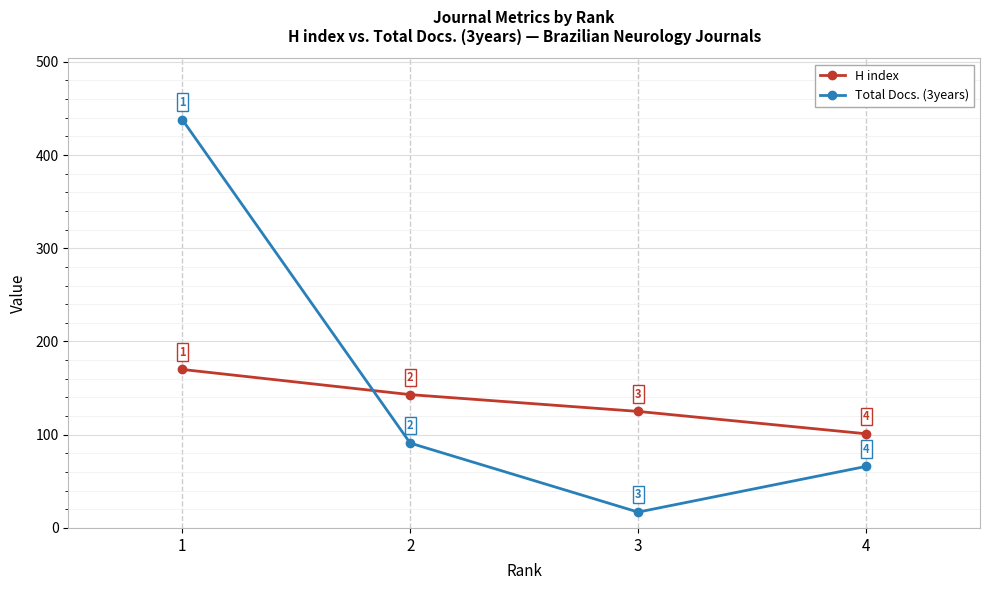

Reading right to left, what are all the values shown in this chart?

H index: 4=101	3=125	2=143	1=170
Total Docs. (3years): 4=66	3=17	2=91	1=438